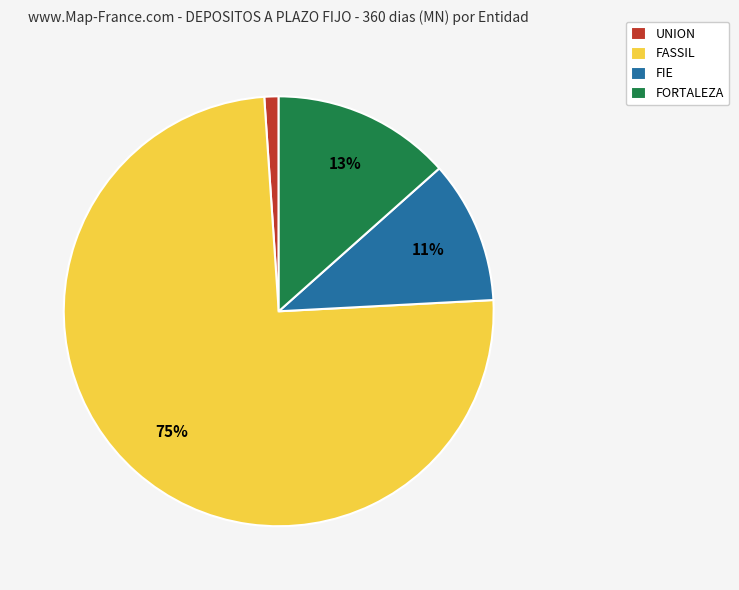

Which category has the biggest portion of the pie?

FASSIL